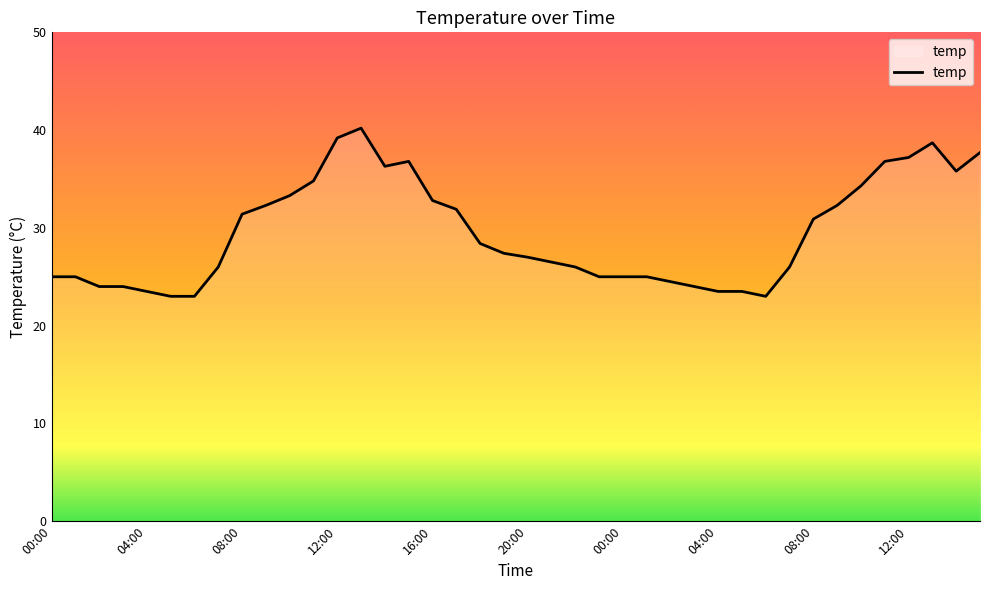

What is the smallest value displayed?

23.0